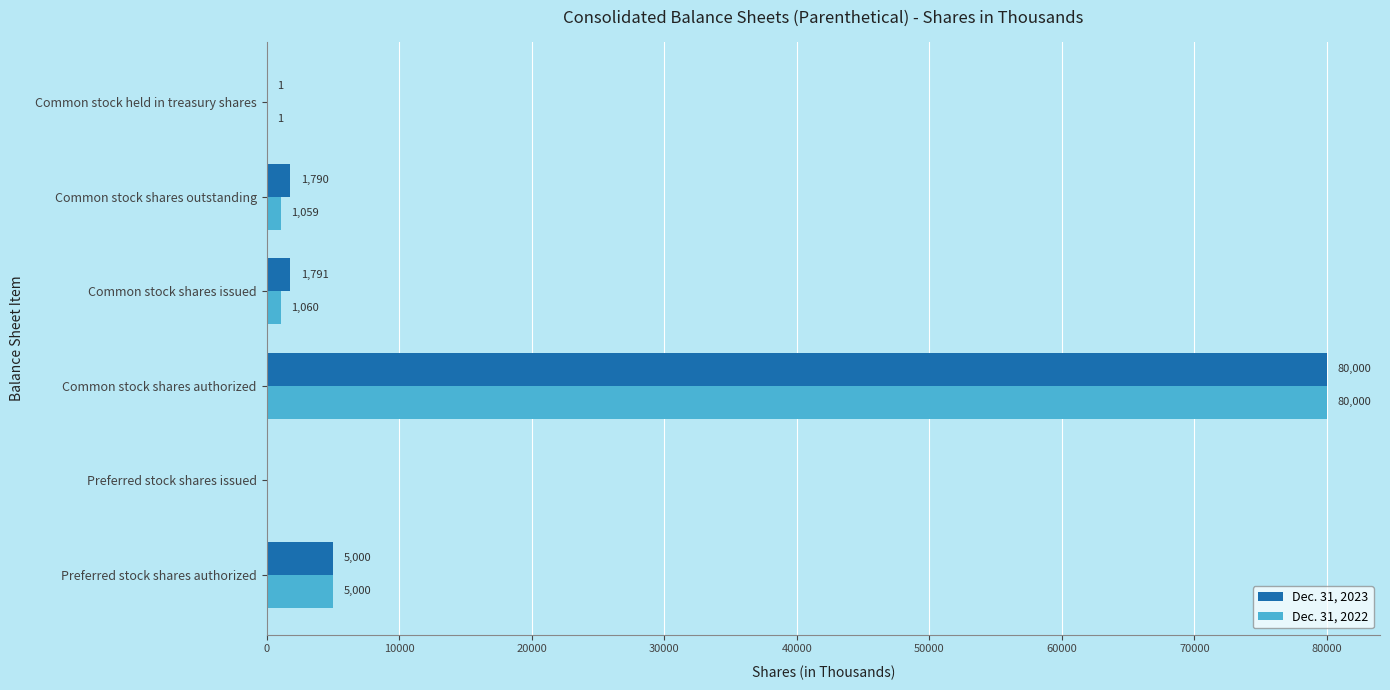

What value does the Dec. 31, 2023 series have at Common stock shares authorized?

80000